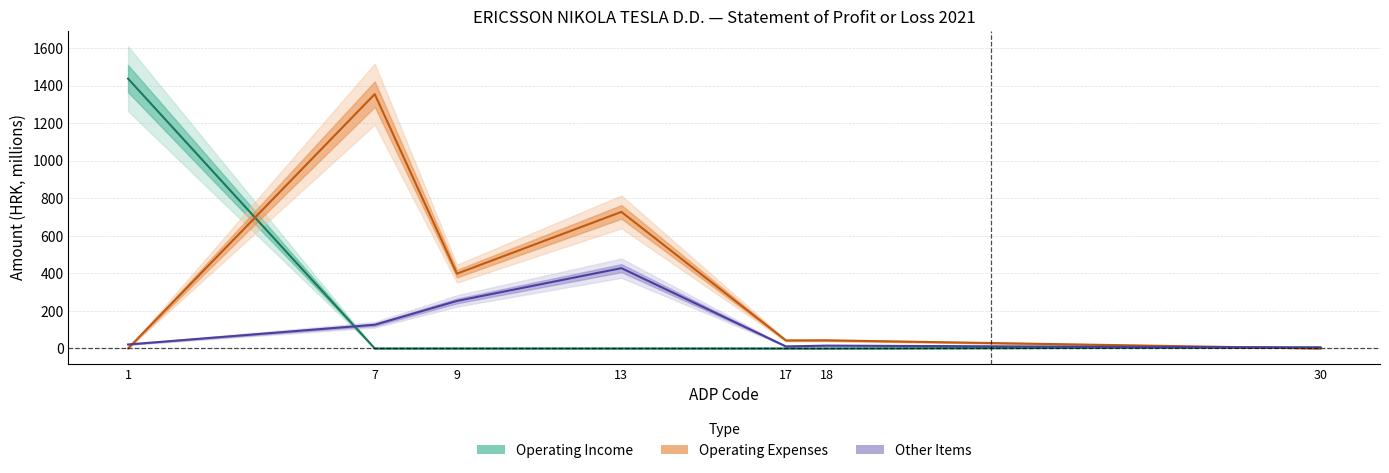

Does the chart have visible grid lines?

Yes